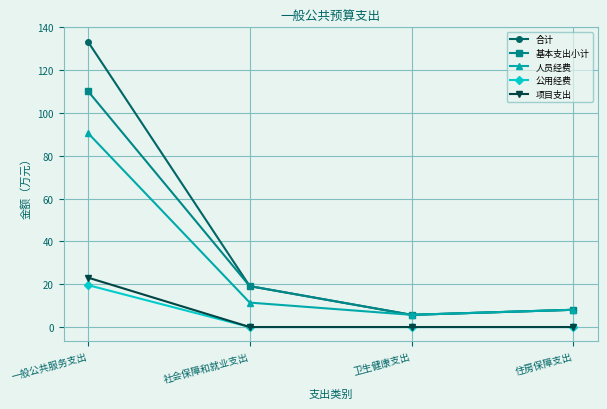

True or false: 公用经费 and 合计 intersect in this chart.

False